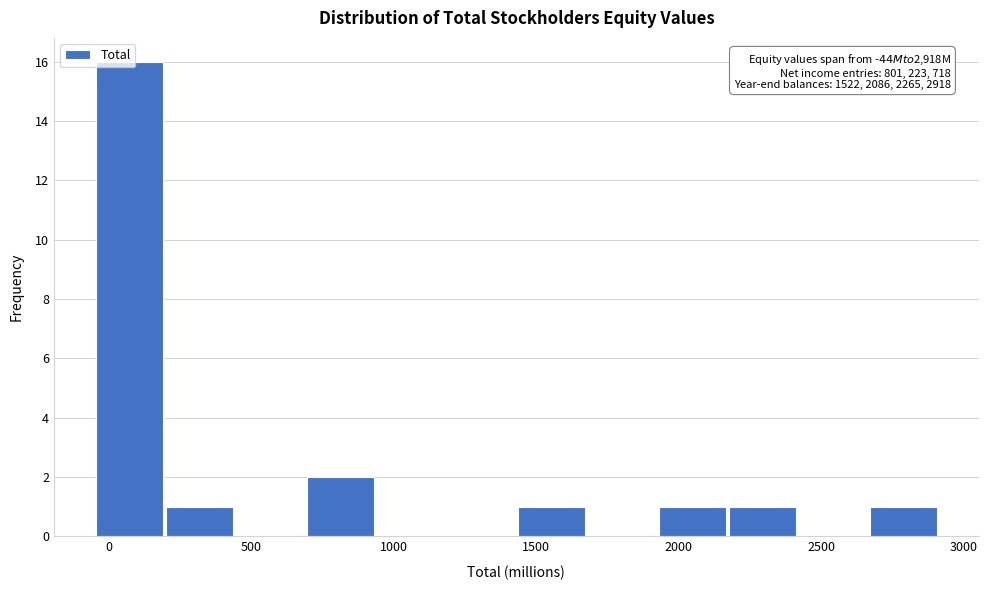

Over which range of the x-axis is the bar tallest?

-50 to 200